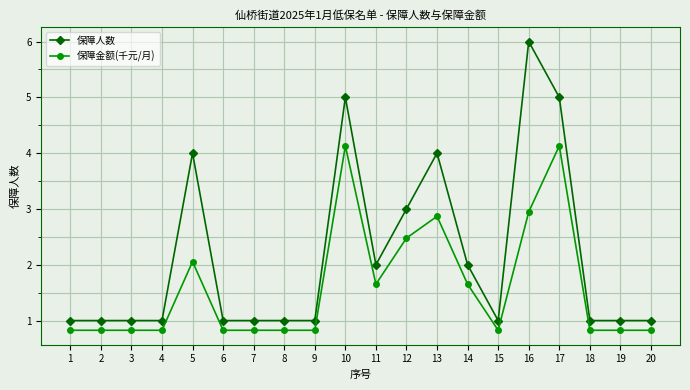

Rank the series by their maximum value, from lowest to highest.

保障金额(千元/月), 保障人数